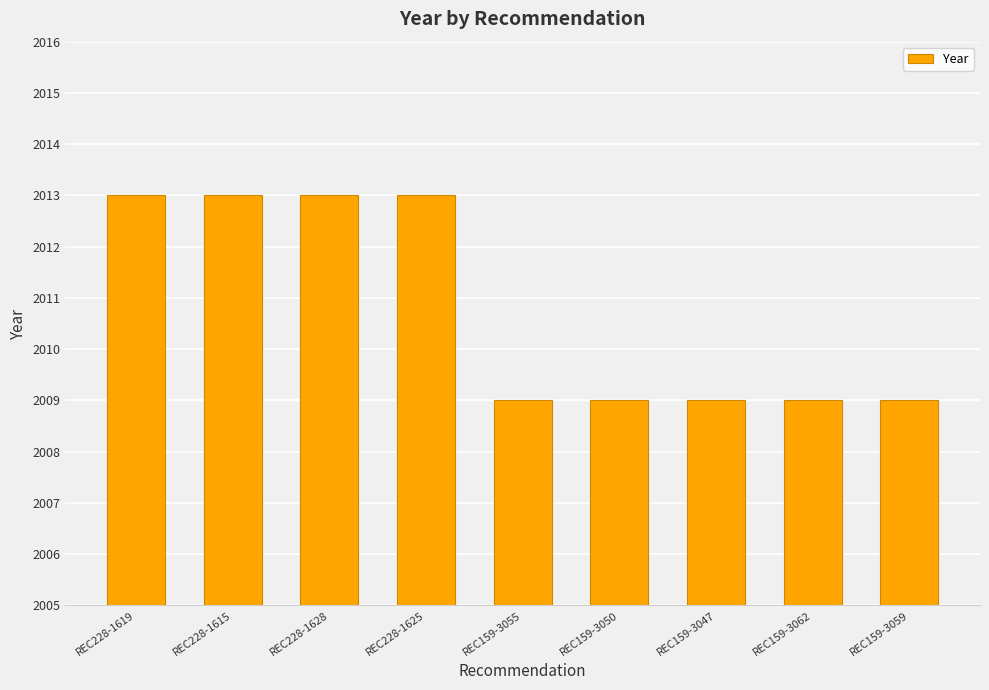

Count the number of data series in this chart.

1